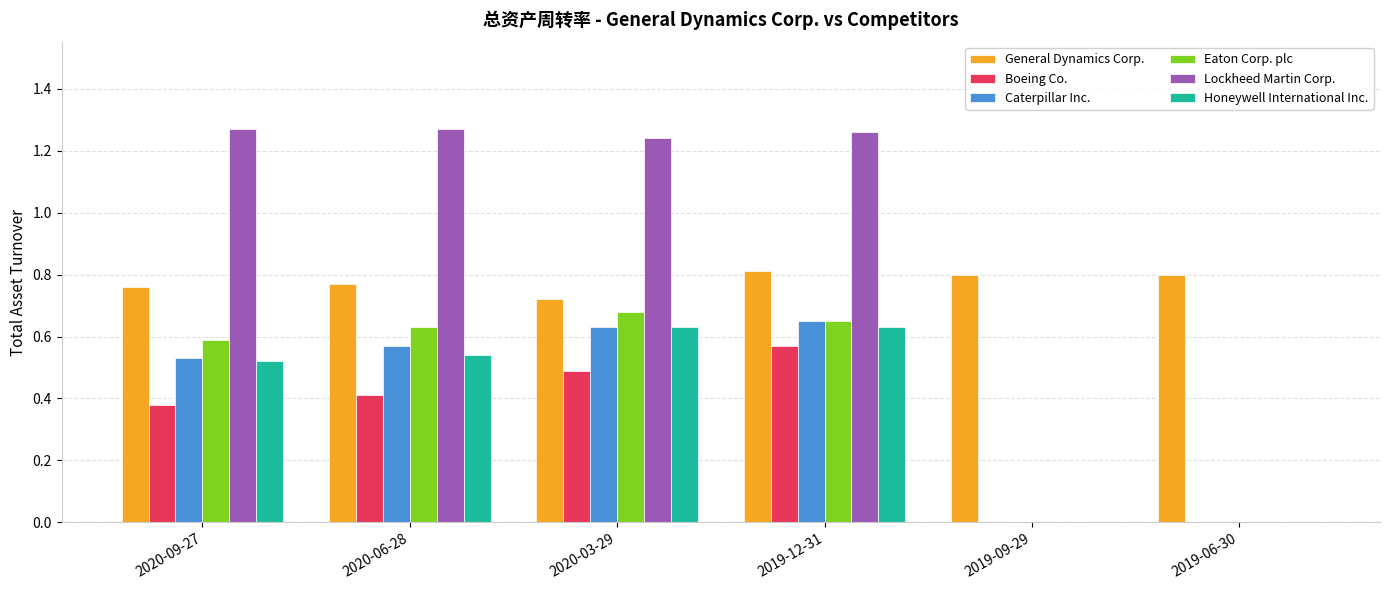

What is the sum of the General Dynamics Corp. values at 2020-03-29 and 2019-09-29?

1.5